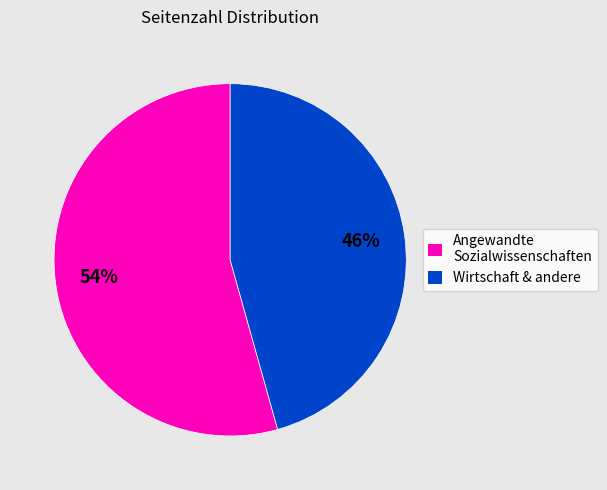

What is the smallest slice in the pie chart?

Wirtschaft & andere